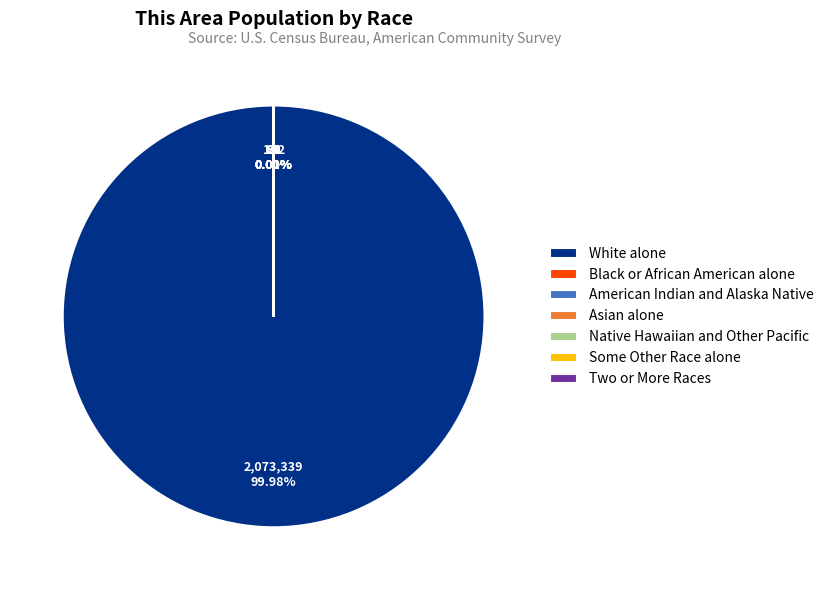

What is the largest slice in the pie chart?

White alone